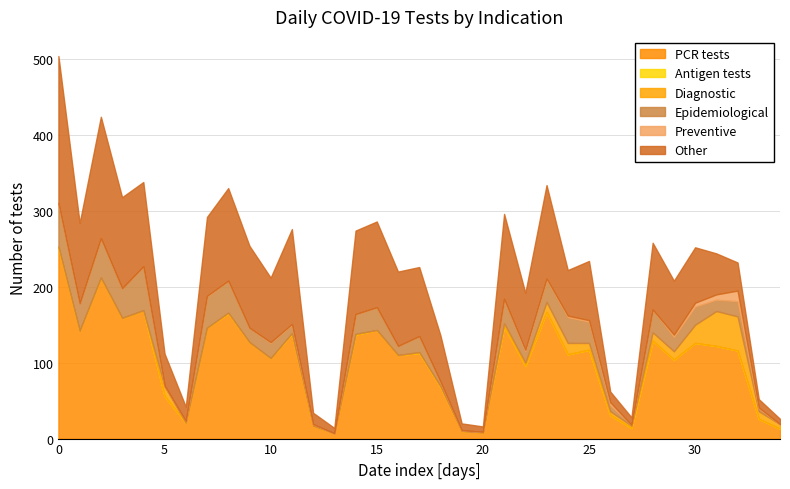

How many lines are shown in the chart?

6